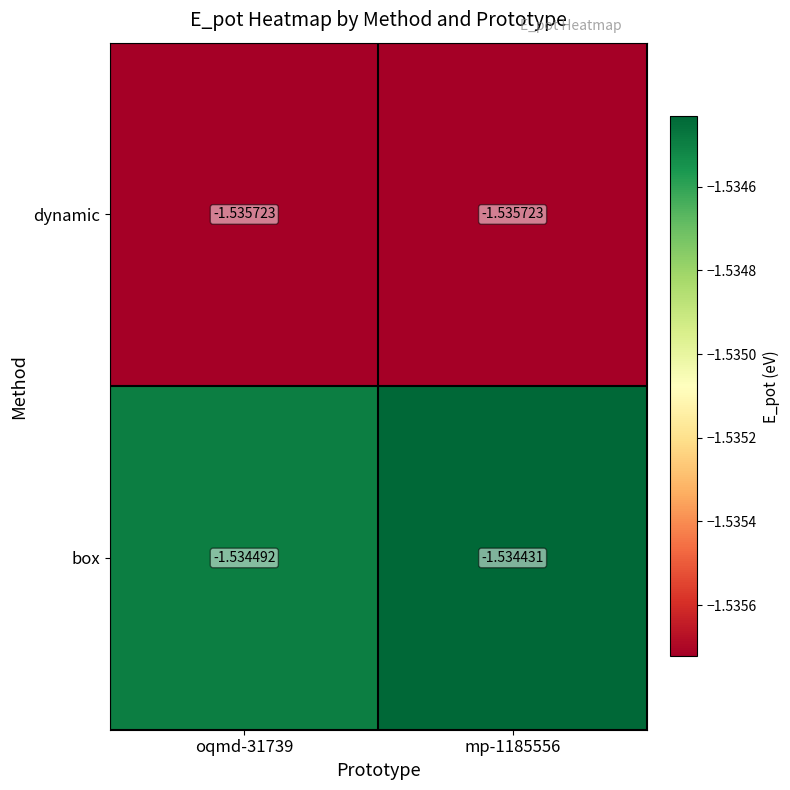

Which series has the largest range (max minus min)?

box